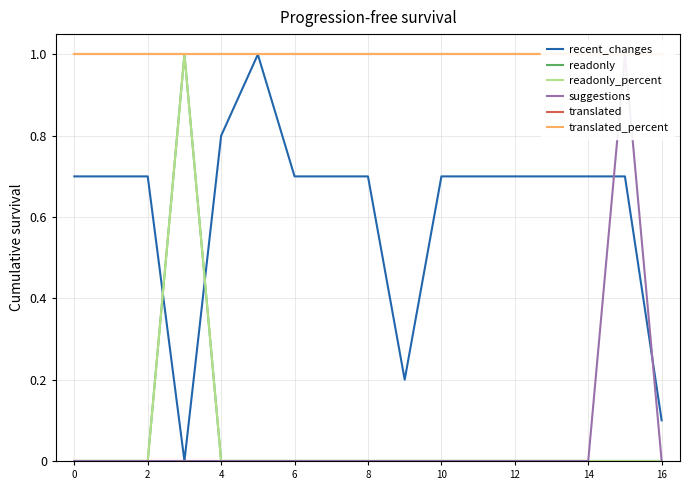

True or false: suggestions and readonly intersect in this chart.

False